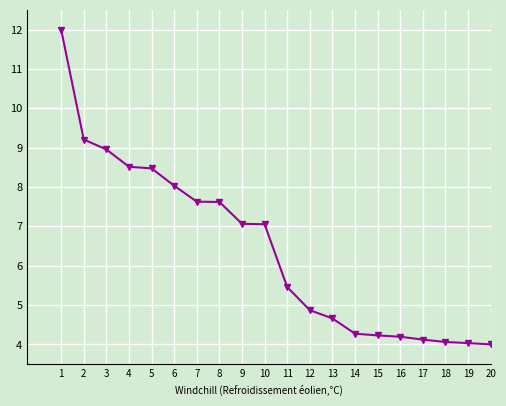

What is the approximate value at 16?

4.2